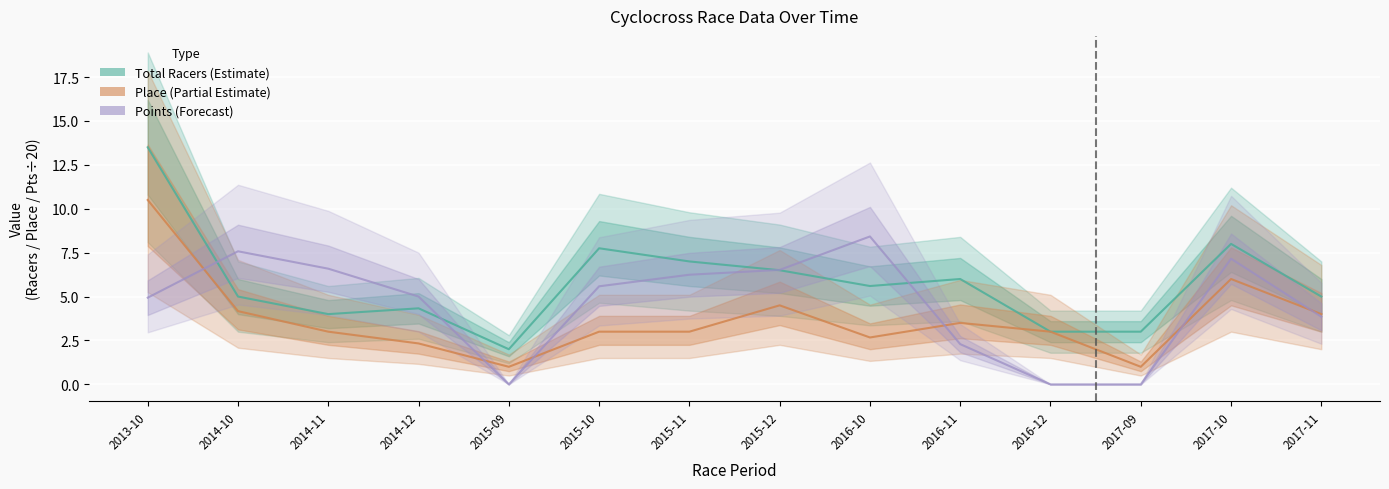

Rank the series at 2015-09 from highest to lowest value.

Total Racers (Estimate), Place (Partial Estimate), Points (Forecast)